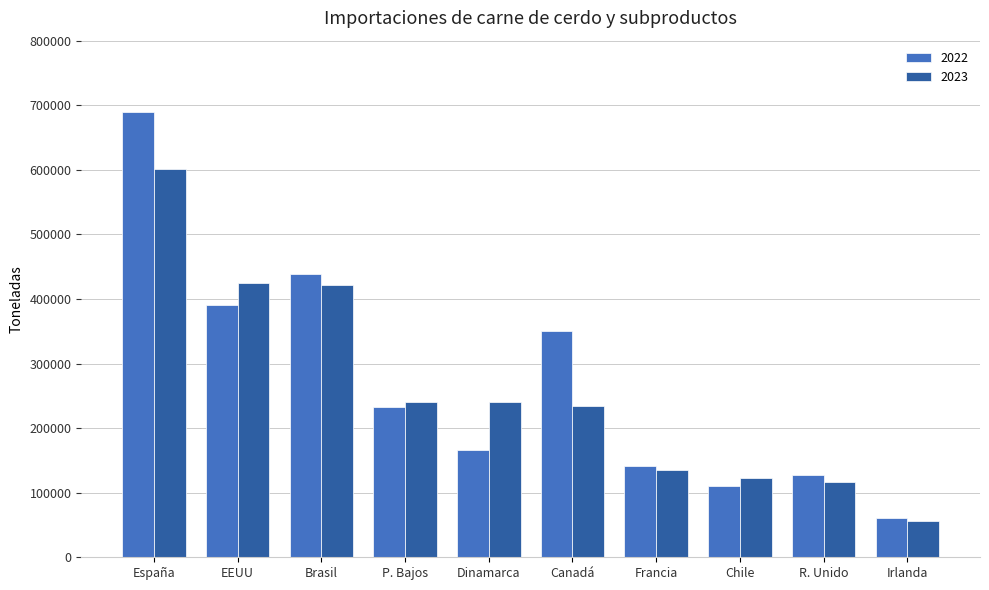

At how many categories does at least one series exceed 302075?

4